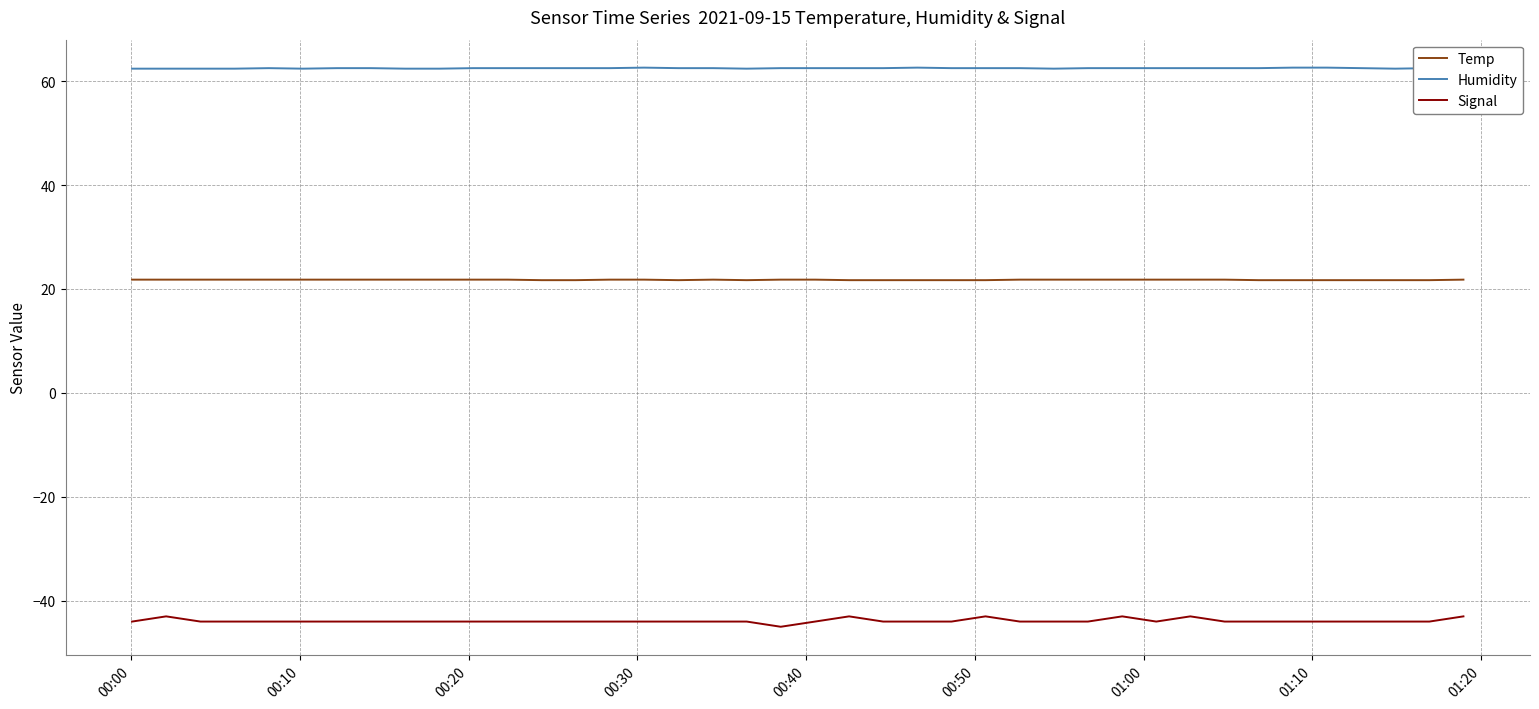

True or false: Temp and Signal intersect in this chart.

False